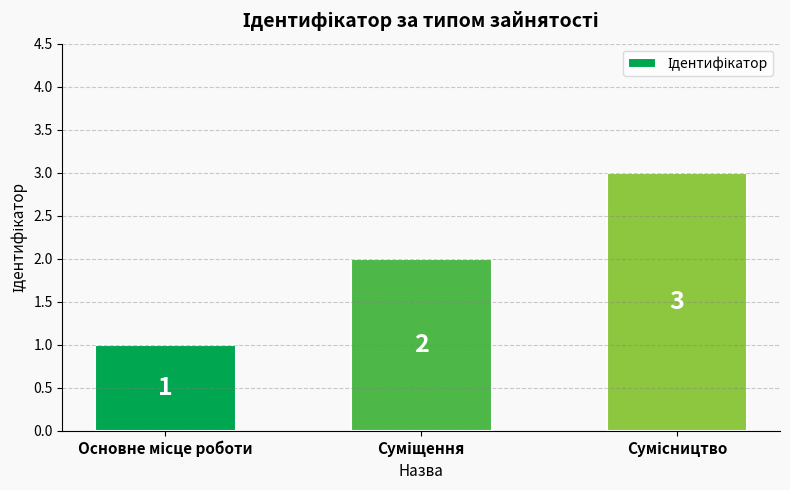

How many values are between 1 and 3?

3